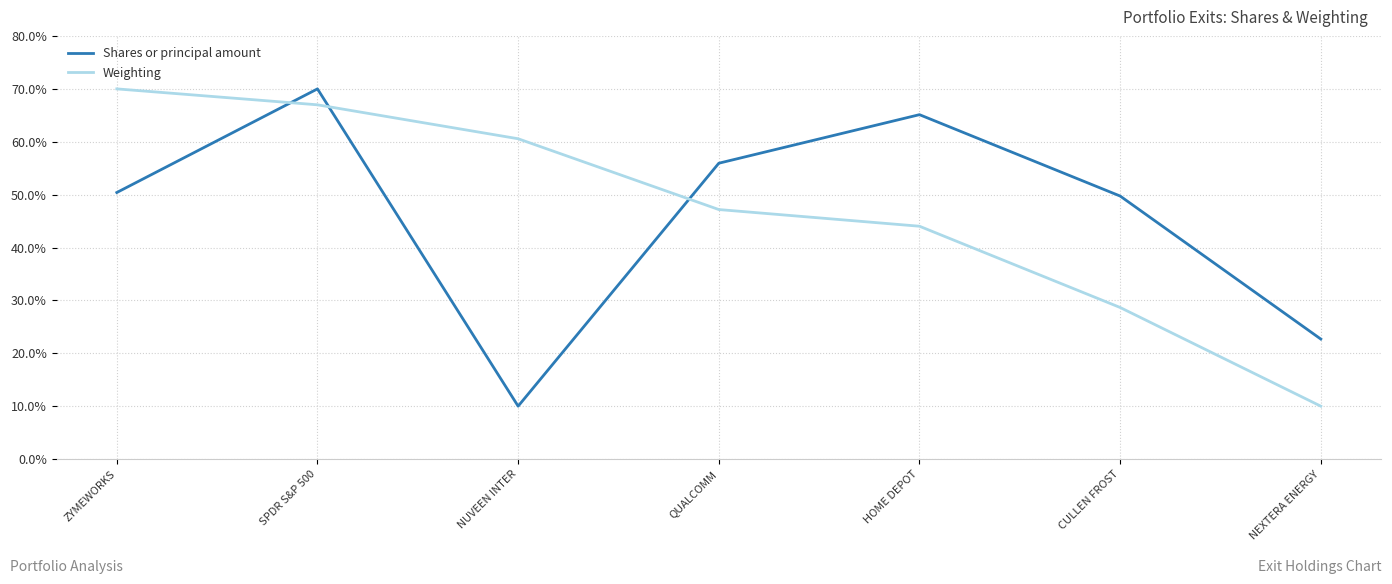

Is this an area chart (filled region under the line)?

No